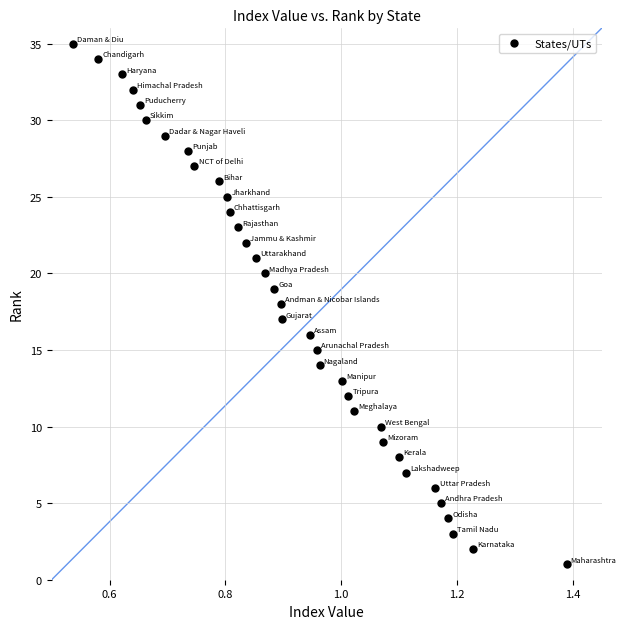

What is the range of Y values (max minus min)?

34